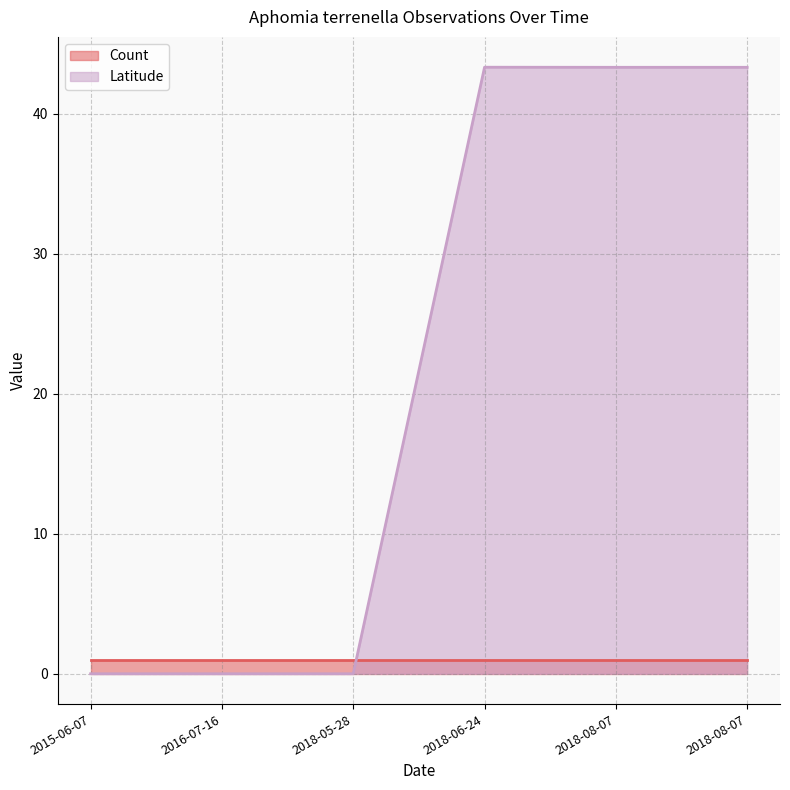

Count the number of categories in the chart.

6